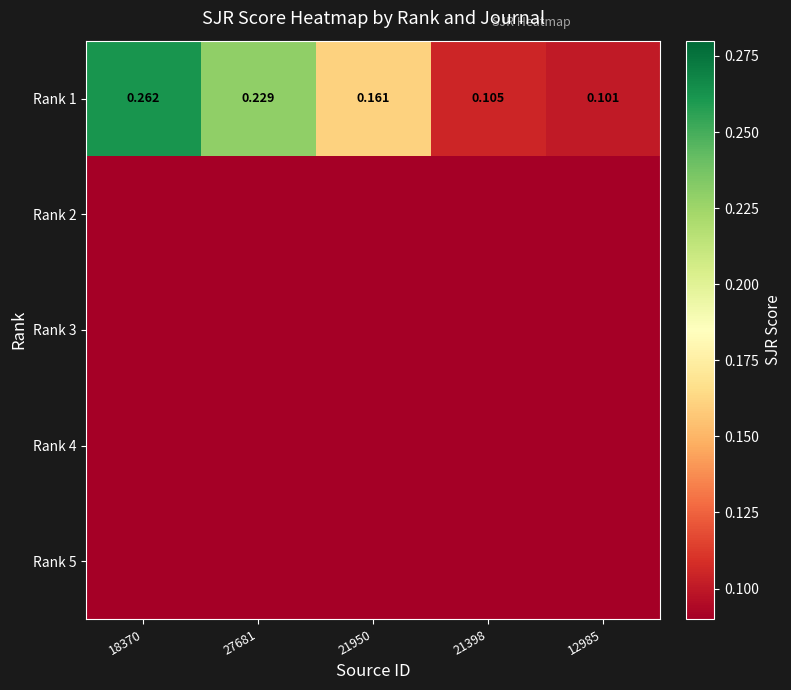

What is the spread (max minus min) of values at 12985?

0.1